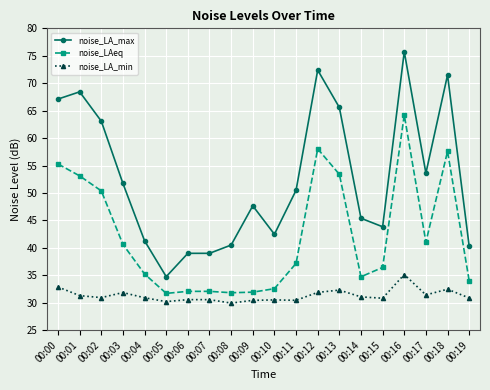

Rank the series by their average value, from lowest to highest.

noise_LA_min, noise_LAeq, noise_LA_max